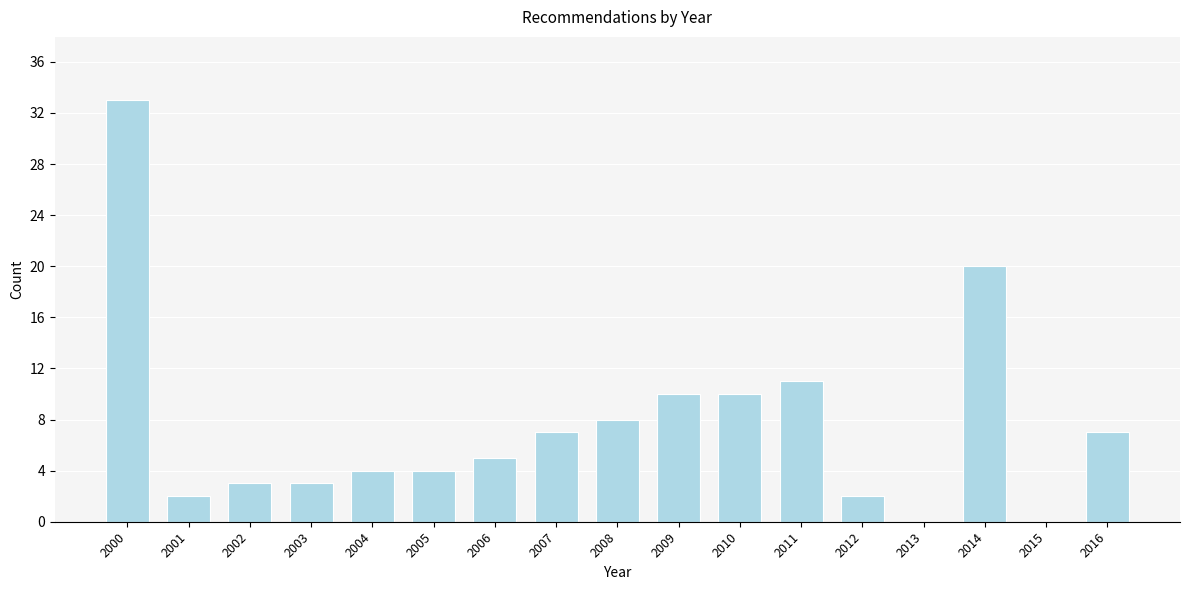

Reading right to left, extract all data points from this chart.

2016=7	2015=0	2014=20	2013=0	2012=2	2011=11	2010=10	2009=10	2008=8	2007=7	2006=5	2005=4	2004=4	2003=3	2002=3	2001=2	2000=33